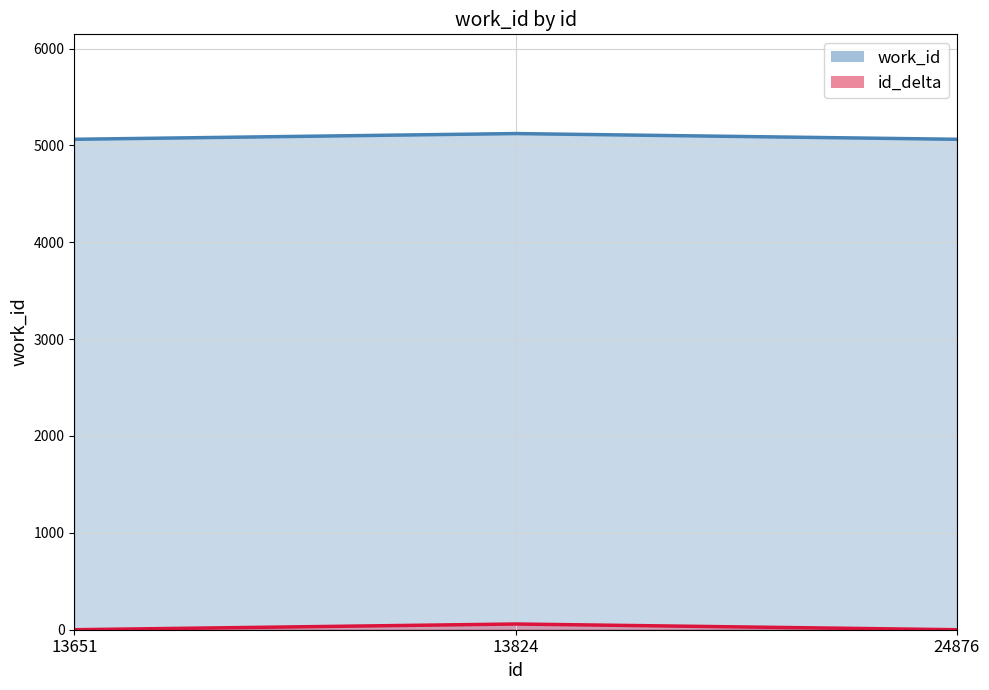

Reading left to right, extract all data points from this chart.

13651=5063	13824=5122	24876=5063